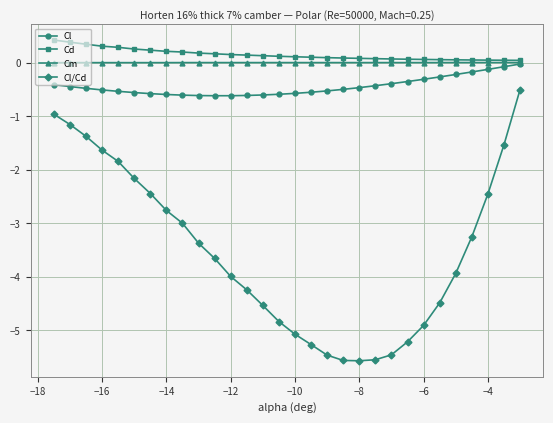

What is the average value of the Cd series?

0.2